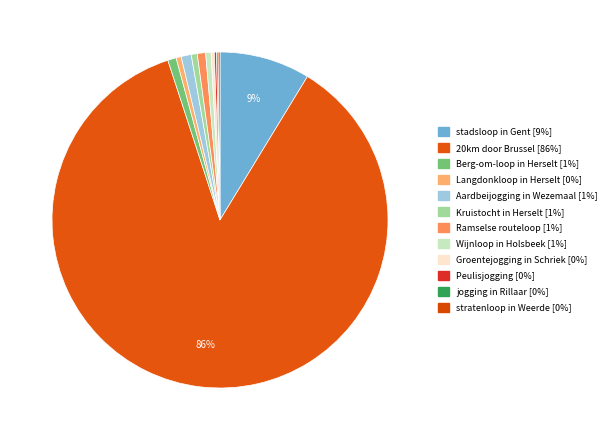

Which slice is the largest?

20km